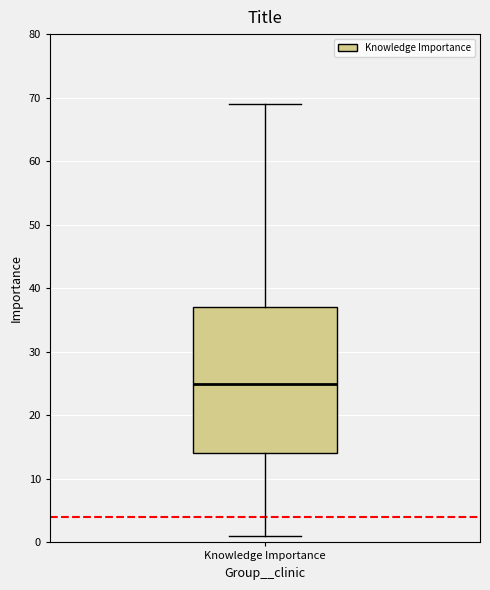

Transcribe this box plot: give where the median line is, the range the box spans, and where the two whiskers end, as read against the y-axis. The values are not printed on the chart, so give them approximately, as read against the axis.

median 25, box 14 to 37, whiskers 1 to 69